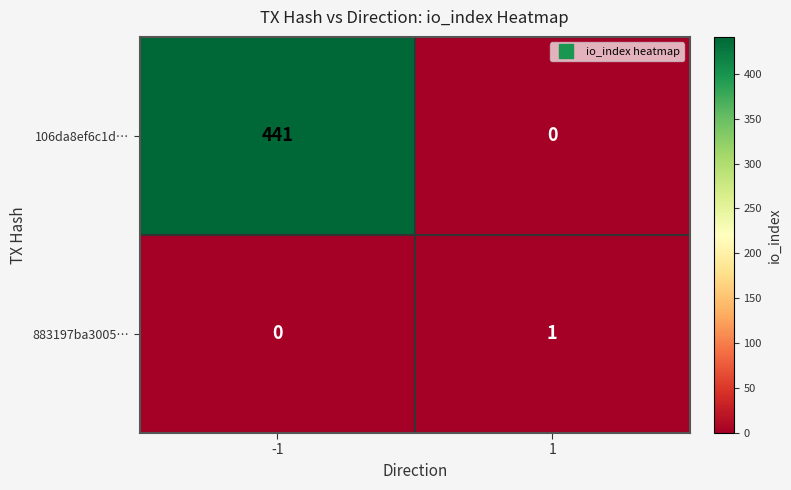

How many categories are shown in the chart?

2